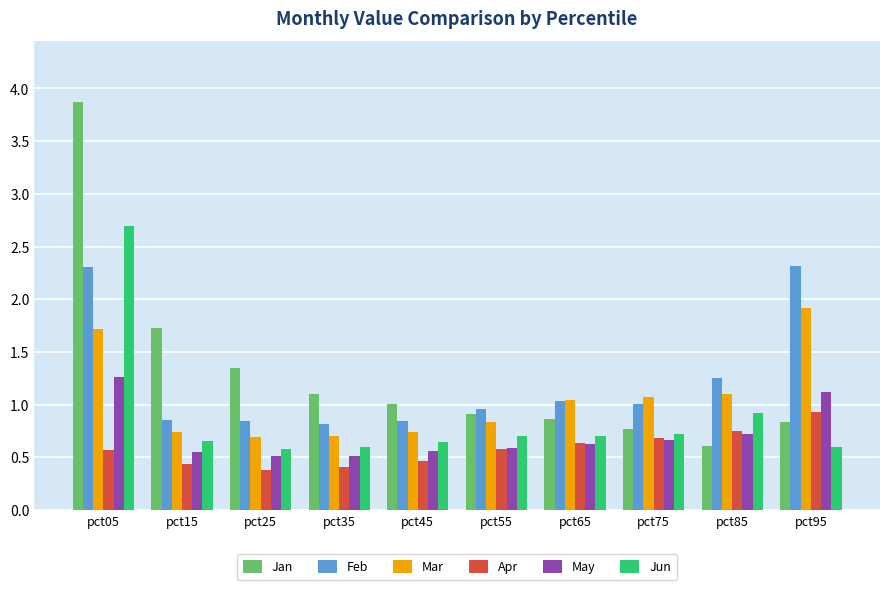

What is the difference between the maximum and minimum values in the Jan series?

3.3